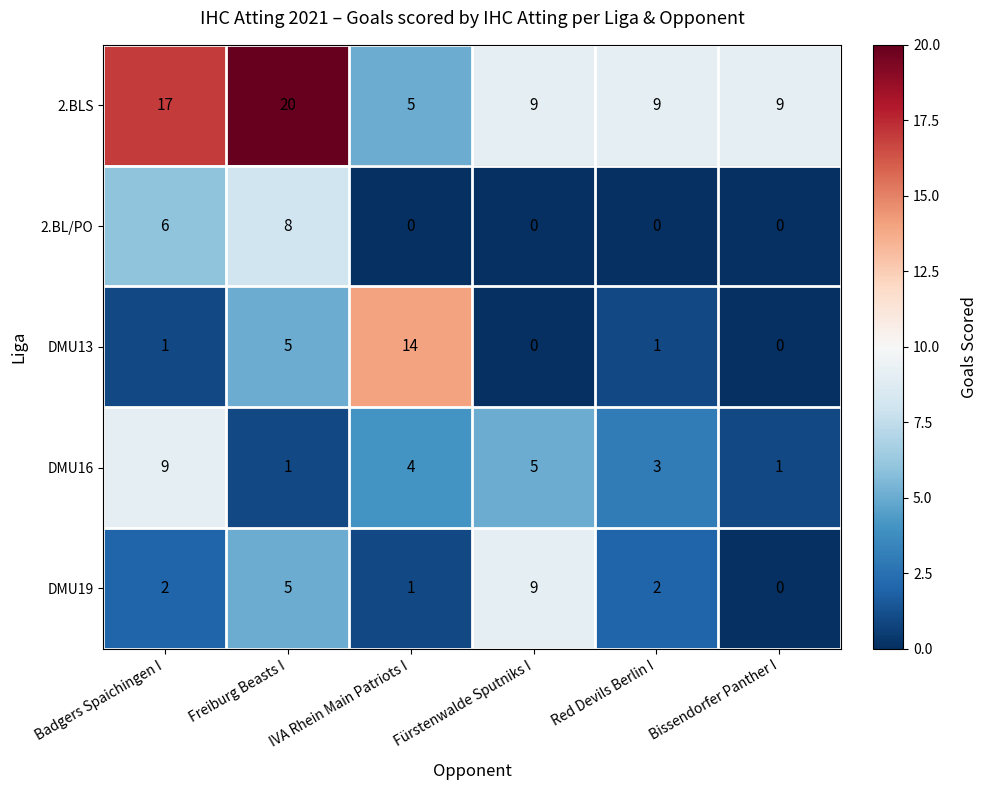

What is the maximum value shown in the chart?

20